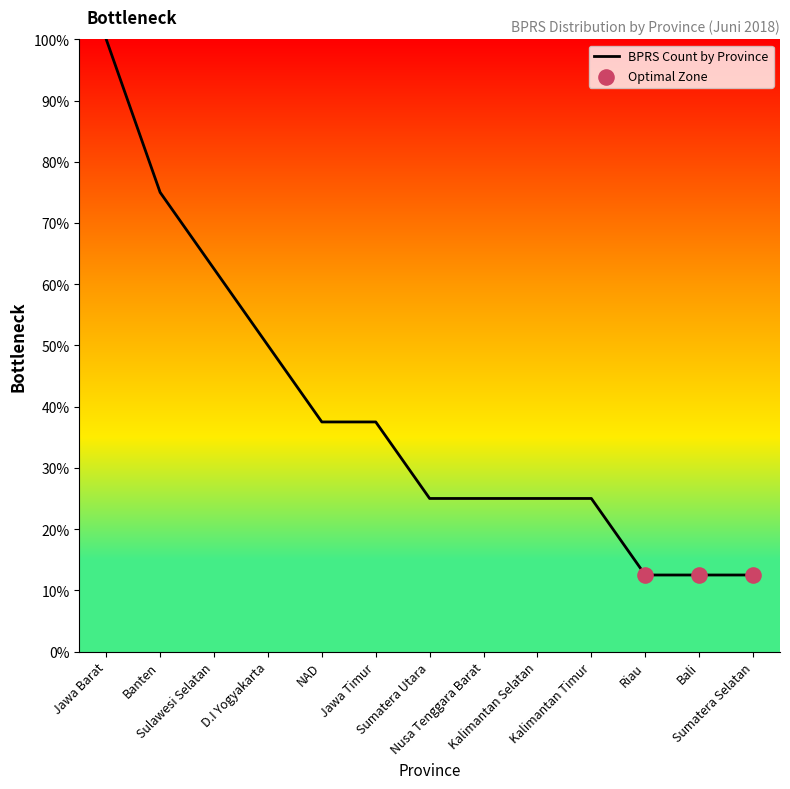

Which has a higher value, Nusa Tenggara Barat or Jawa Barat?

Jawa Barat